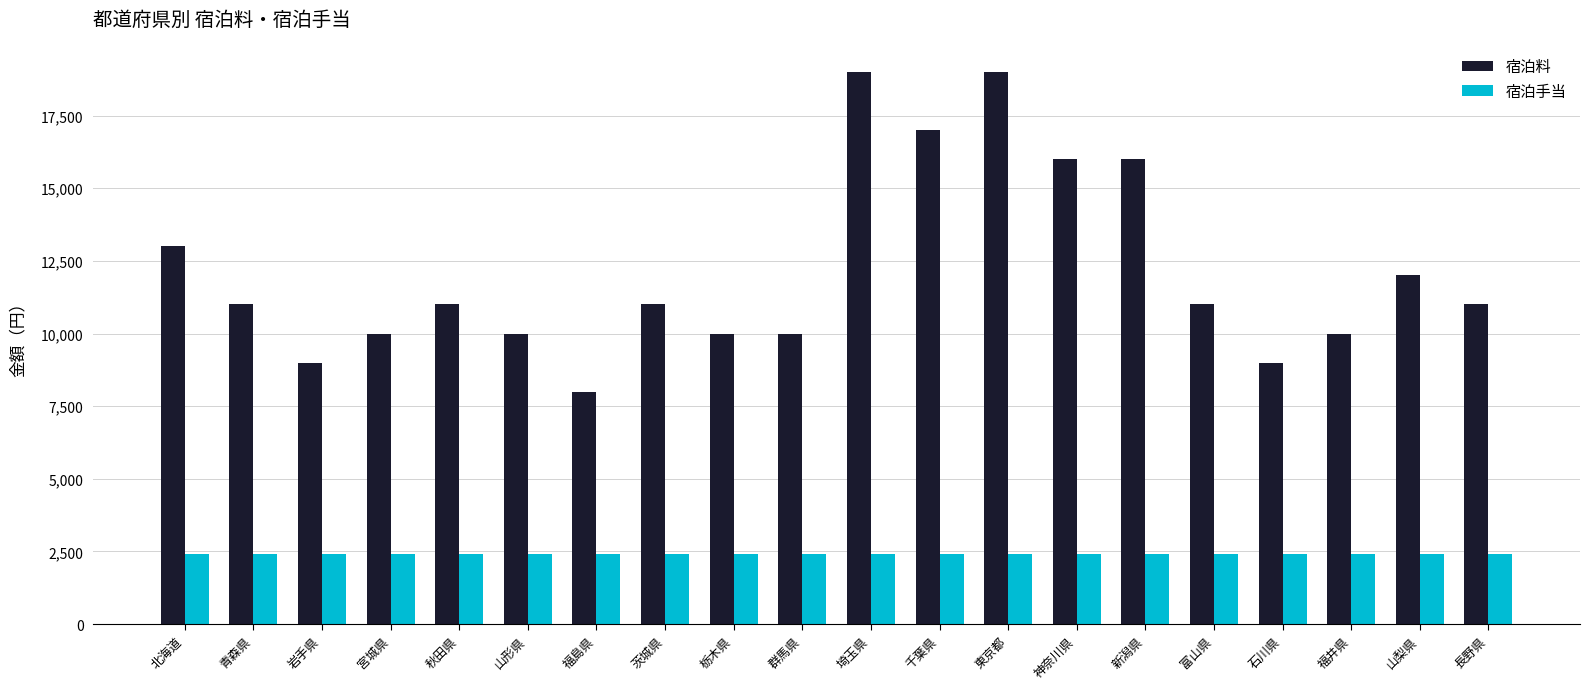

Reading right to left, transcribe all the data shown in this chart.

宿泊料: 11000	12000	10000	9000	11000	16000	16000	19000	17000	19000	10000	10000	11000	8000	10000	11000	10000	9000	11000	13000
宿泊手当: 2400	2400	2400	2400	2400	2400	2400	2400	2400	2400	2400	2400	2400	2400	2400	2400	2400	2400	2400	2400